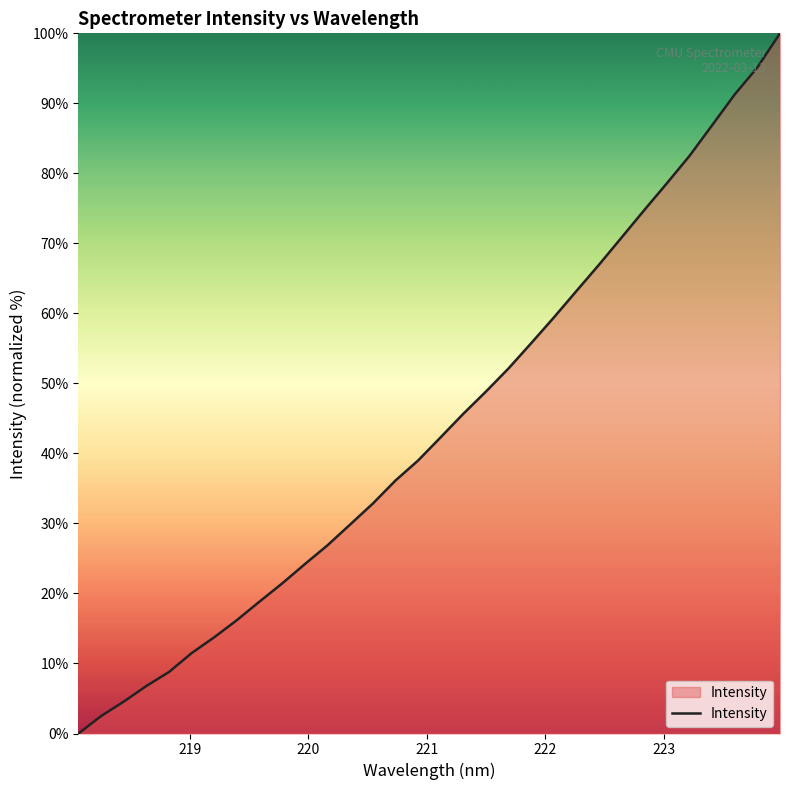

What is the greatest value displayed?

100.0